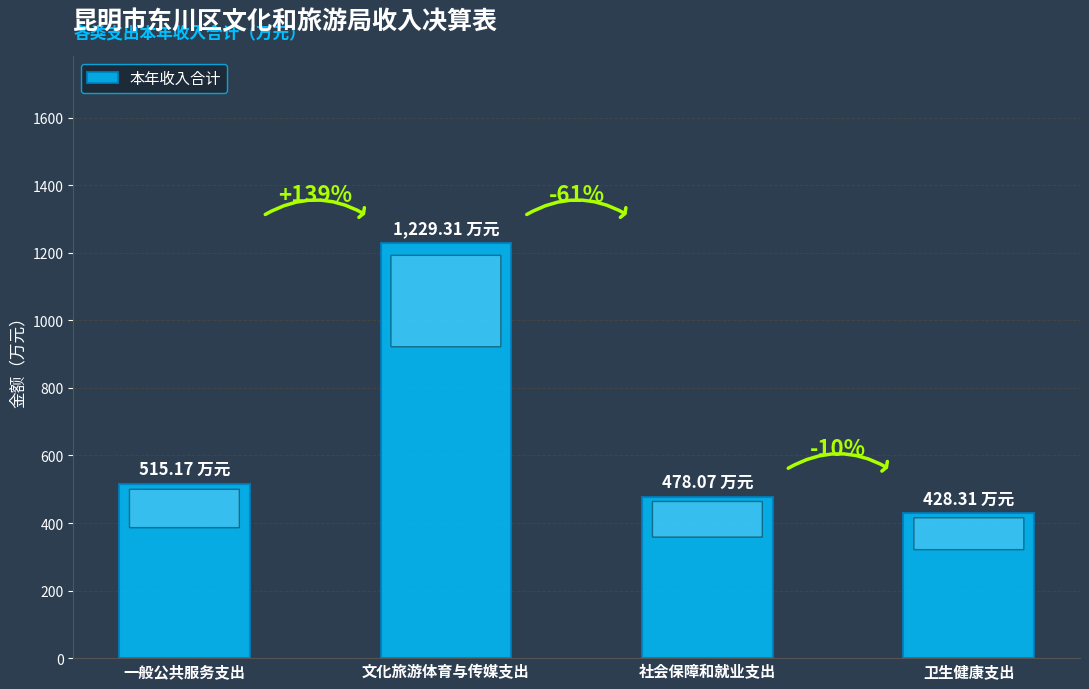

Does the chart contain any negative values?

No